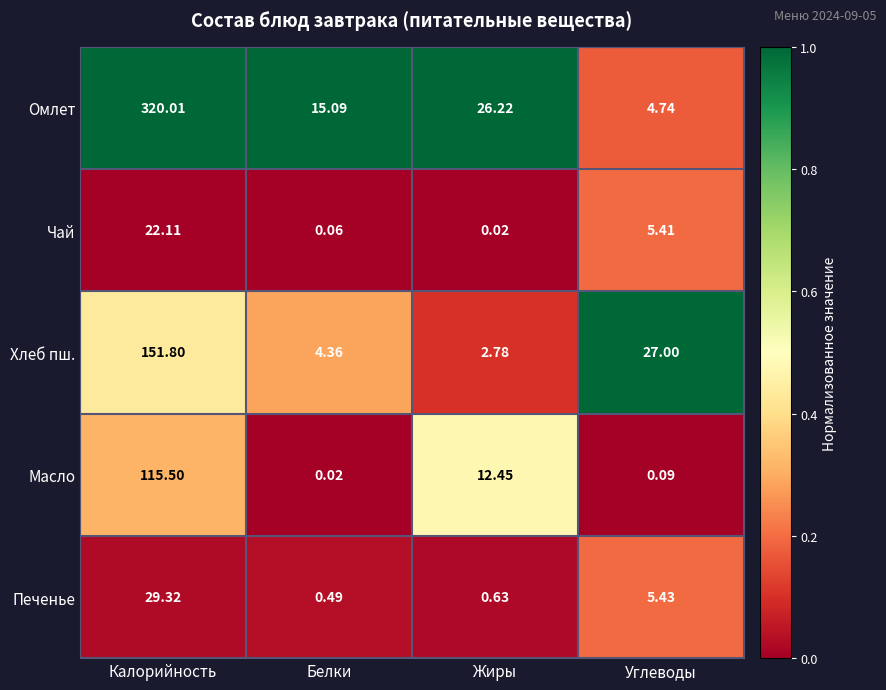

Rank the series at Калорийность from highest to lowest value.

Омлет, Хлеб пш., Масло, Печенье, Чай